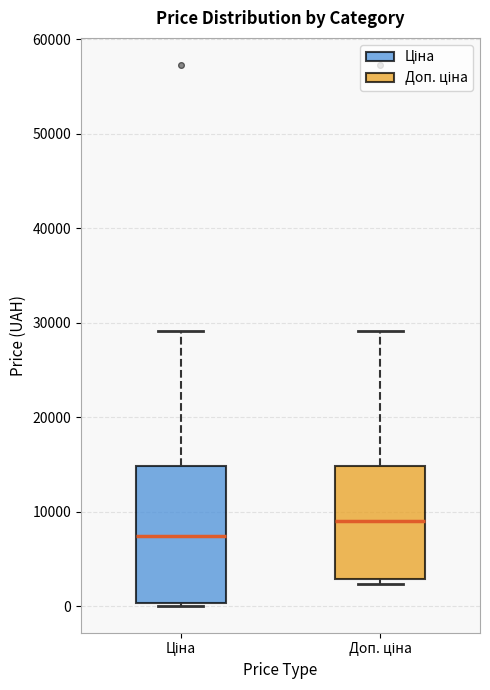

Comparing the boxes themselves (not the whiskers), which one is the tallest?

Ціна